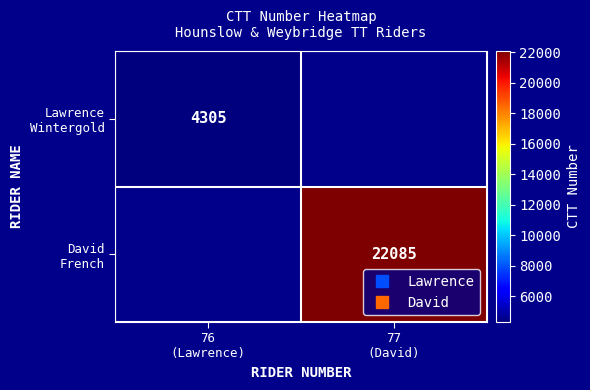

Rank the series at 76 (Lawrence) from lowest to highest value.

Lawrence Wintergold, David French